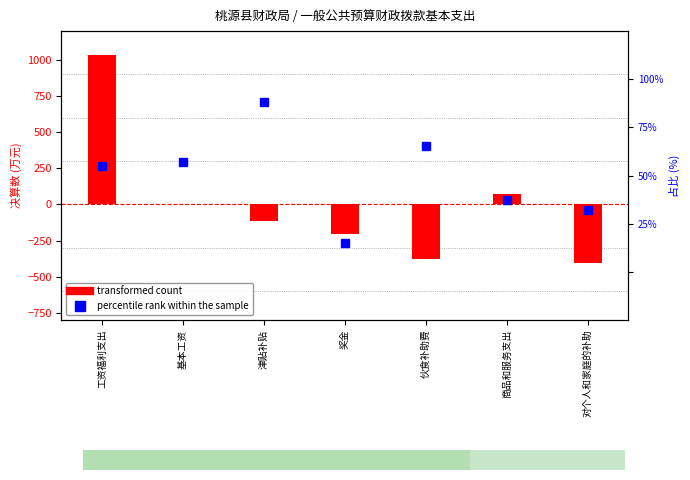

Where is transformed count nearest to the value 312?

商品和服务支出